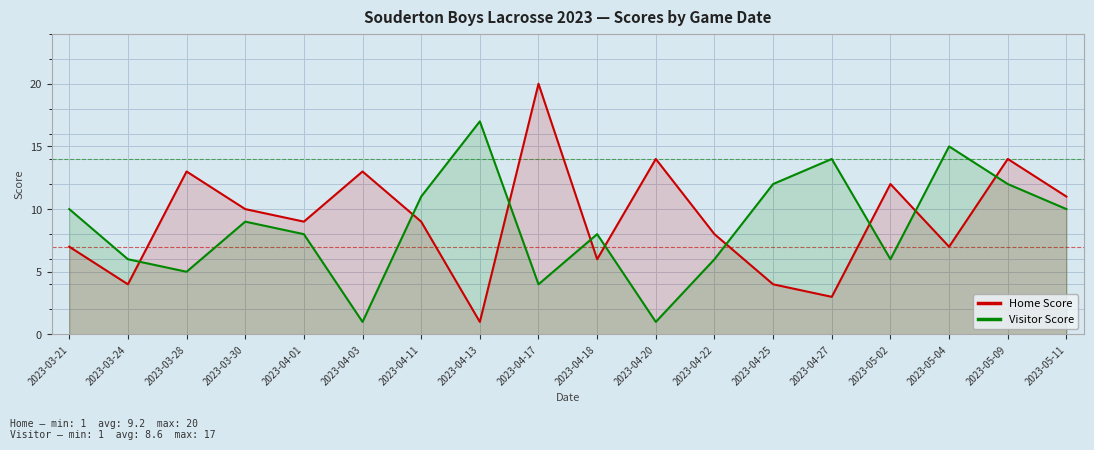

List the labels in order of Visitor Score value, largest first.

2023-04-13, 2023-05-04, 2023-04-27, 2023-04-25, 2023-05-09, 2023-04-11, 2023-03-21, 2023-05-11, 2023-03-30, 2023-04-01, 2023-04-18, 2023-03-24, 2023-04-22, 2023-05-02, 2023-03-28, 2023-04-17, 2023-04-03, 2023-04-20